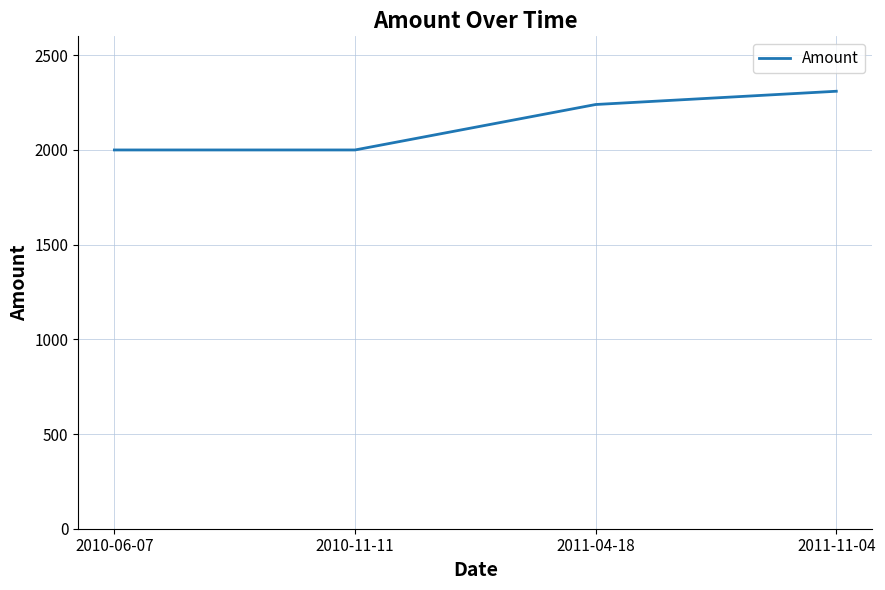

What is the minimum value shown in the chart?

2000